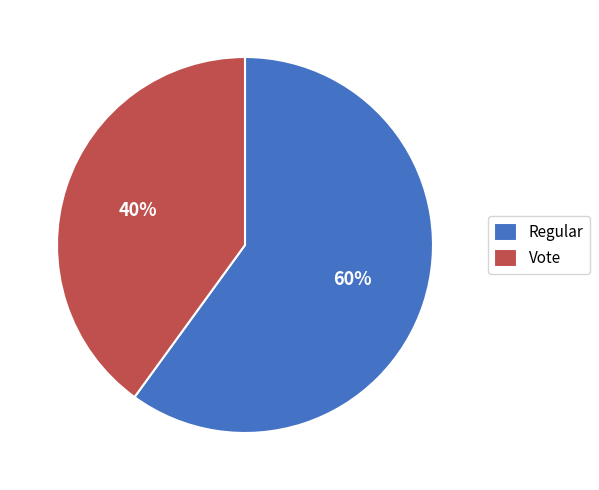

Which slice represents more than half of the pie?

Regular